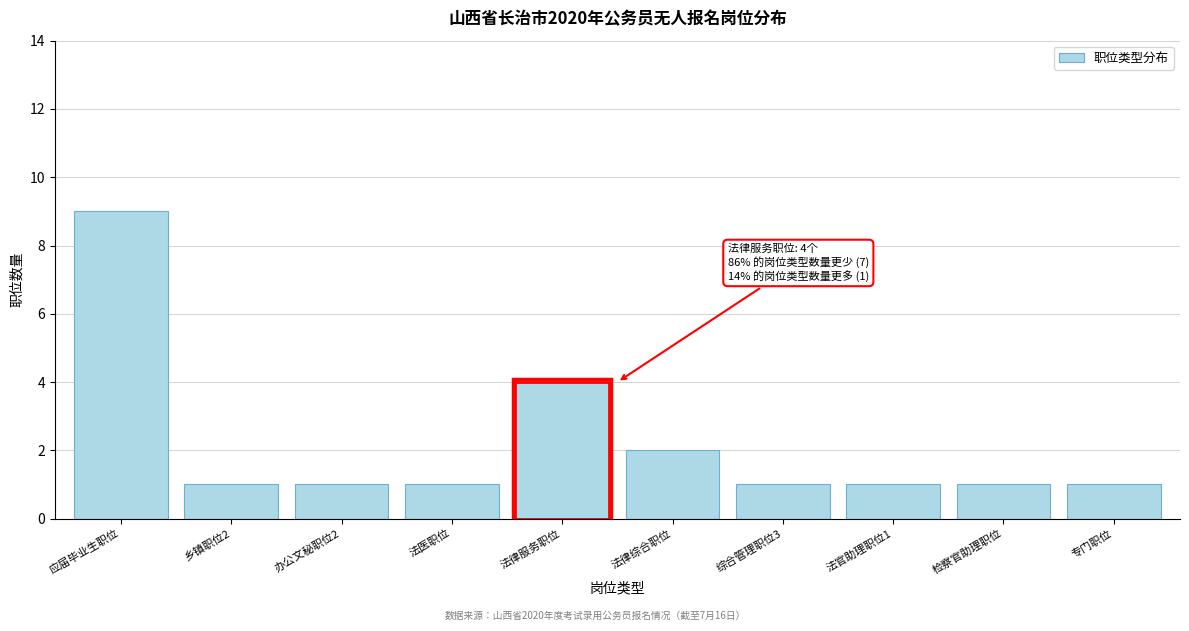

Reading left to right, what are all the values shown in this chart?

9	1	1	1	4	2	1	1	1	1